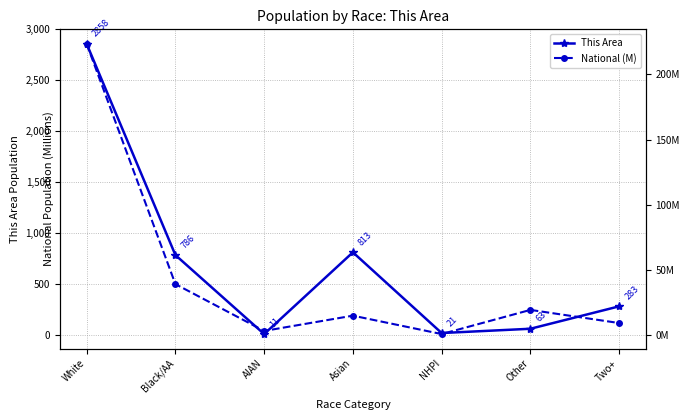

Which series has the largest range (max minus min)?

This Area